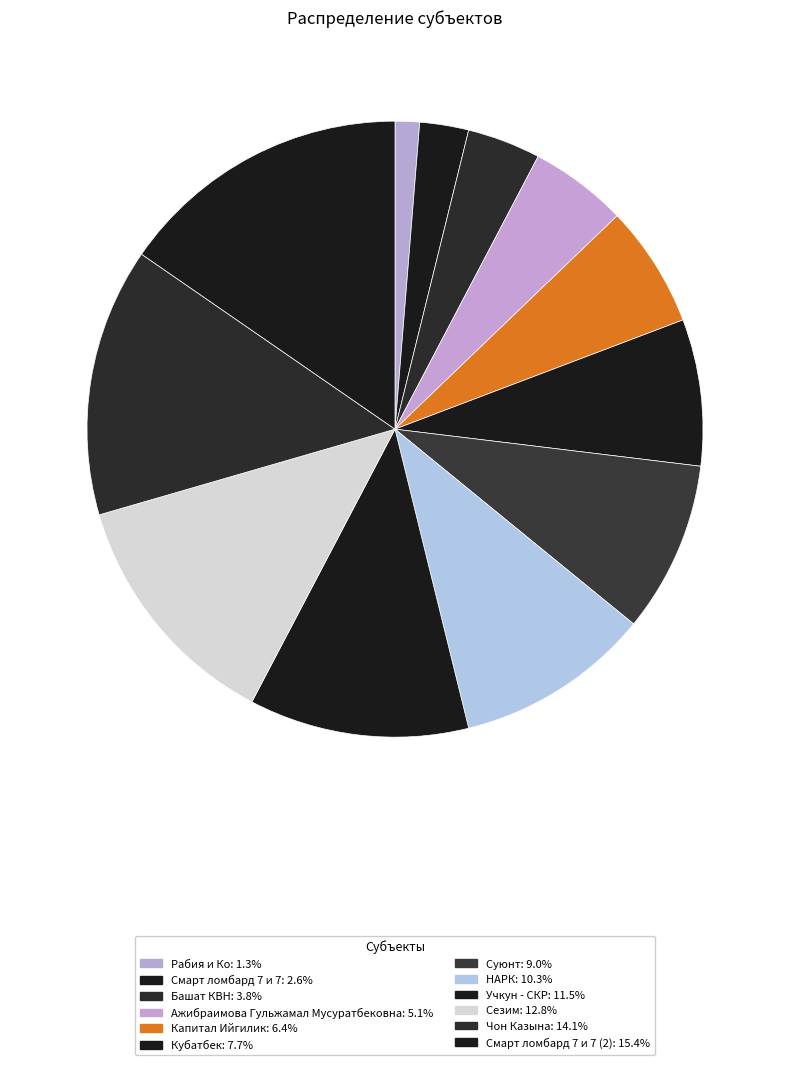

Rank the categories by value from lowest to highest.

Рабия и Ко, Смарт ломбард 7 и 7, Башат КВН, Ажибраимова Гульжамал Мусуратбековна, Капитал Ийгилик, Кубатбек, Суюнт, НАРК, Учкун - СКР, Сезим, Чон Казына, Смарт ломбард 7 и 7 (2)